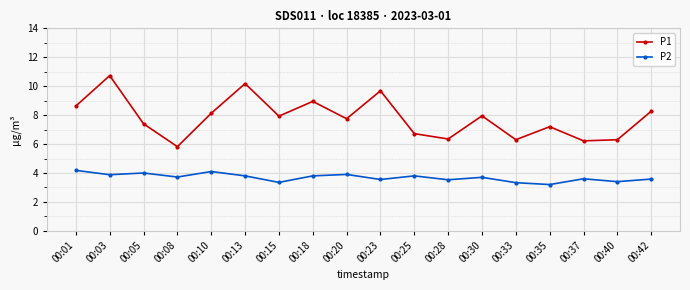

Which series has the largest total across all categories?

P1